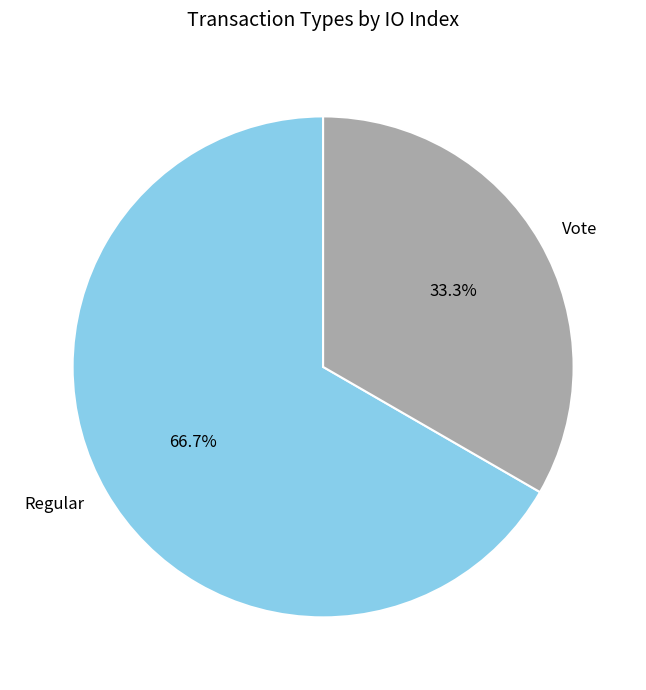

Combined, do Regular and Vote account for over 50%?

Yes